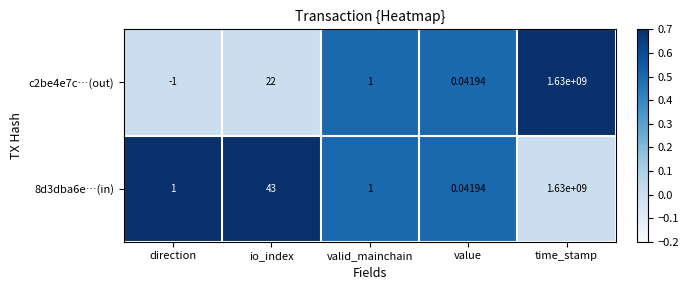

Which series has the widest spread of values?

c2be4e7c…(out)